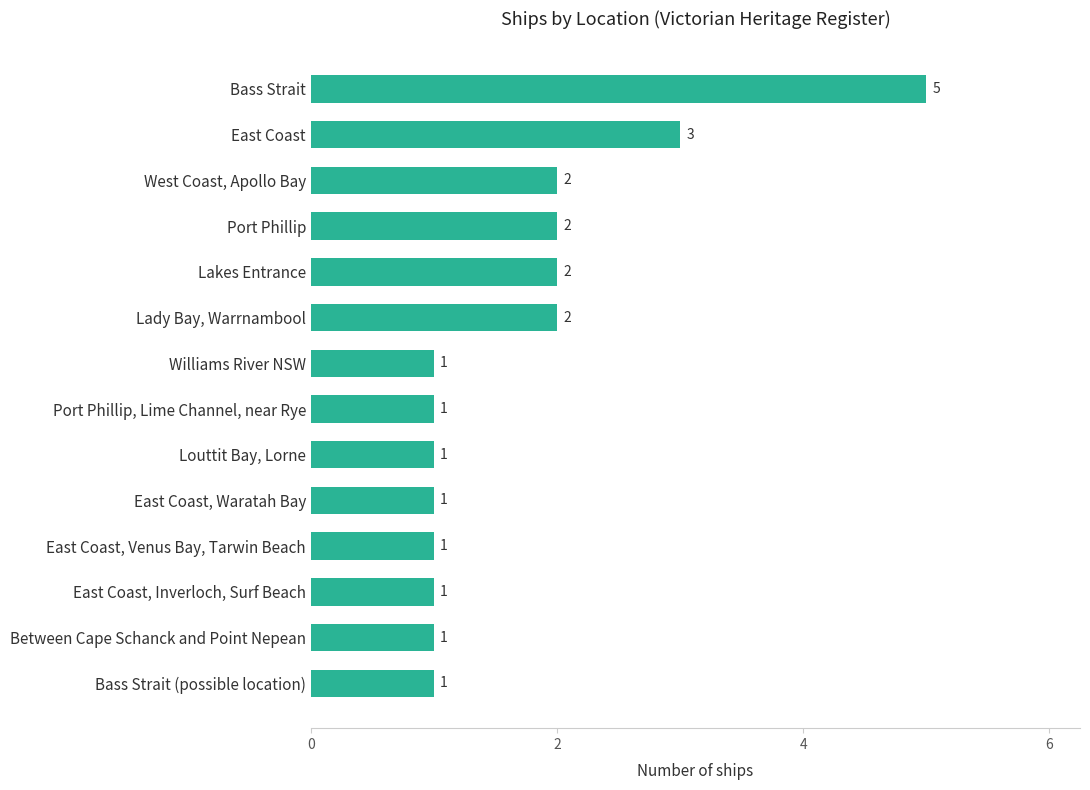

Reading top to bottom, transcribe all the data shown in this chart.

Bass Strait=5	East Coast=3	West Coast, Apollo Bay=2	Port Phillip=2	Lakes Entrance=2	Lady Bay, Warrnambool=2	Williams River NSW=1	Port Phillip, Lime Channel, near Rye=1	Louttit Bay, Lorne=1	East Coast, Waratah Bay=1	East Coast, Venus Bay, Tarwin Beach=1	East Coast, Inverloch, Surf Beach=1	Between Cape Schanck and Point Nepean=1	Bass Strait (possible location)=1